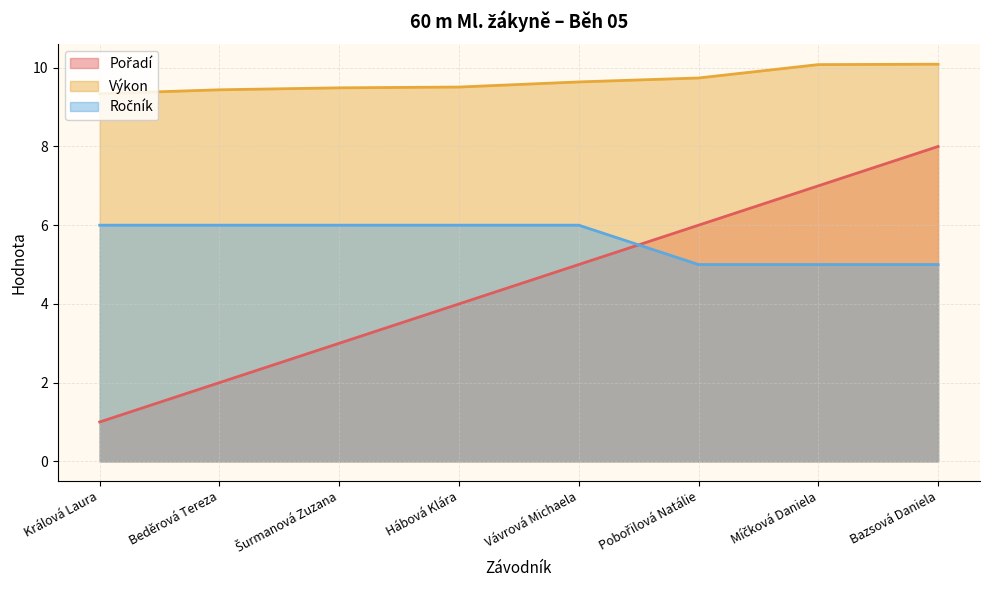

The value of Ročník at Beděrová Tereza is 10.0. True or false?

False